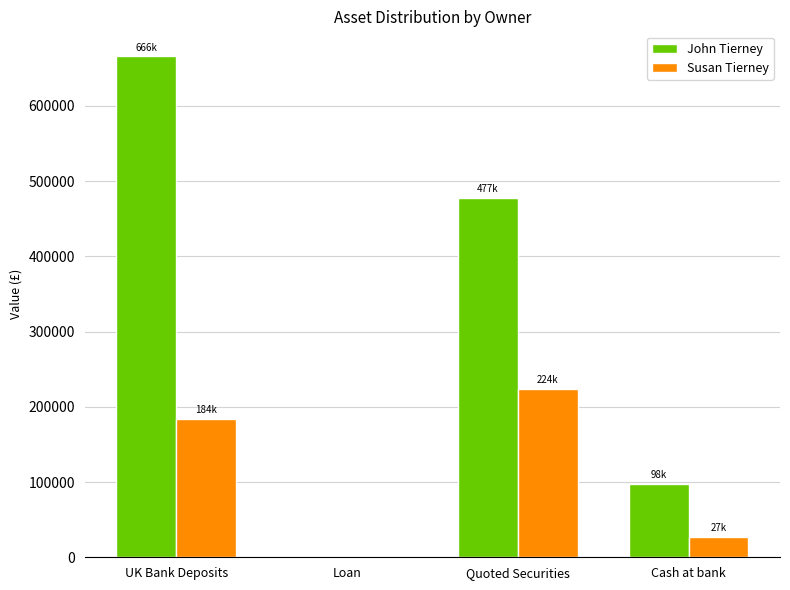

What is the total value across all series at Cash at bank?

124983.0